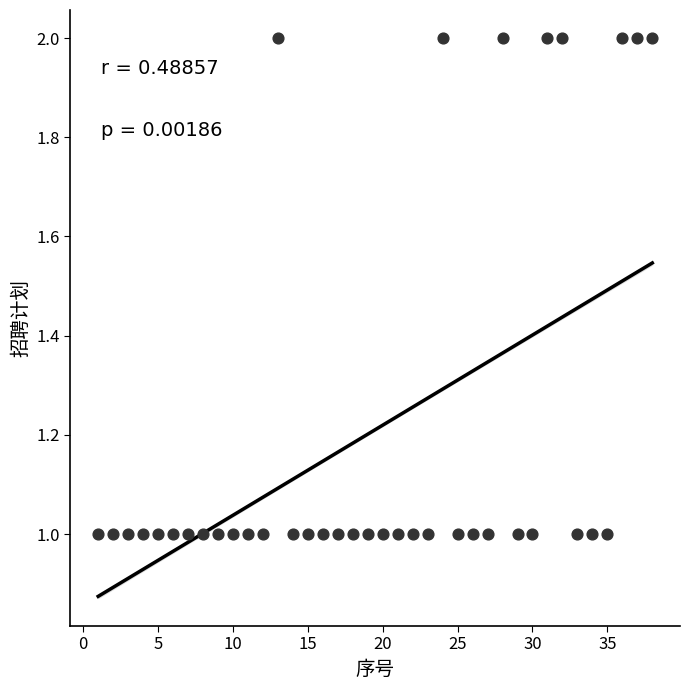

What is the range of X values (max minus min)?

37